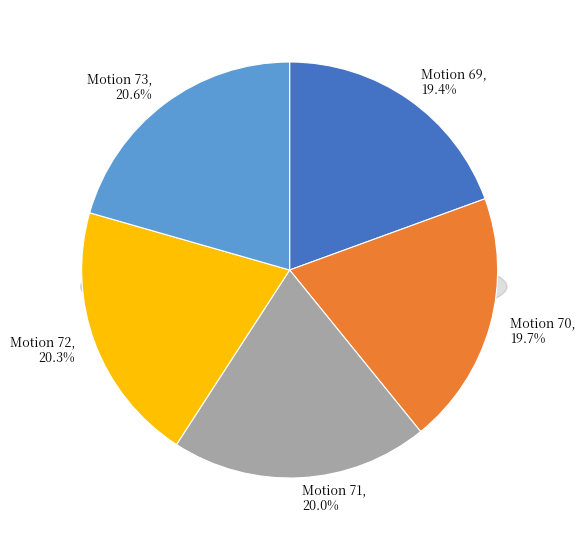

Does Motion 70 represent more than half of the total?

No